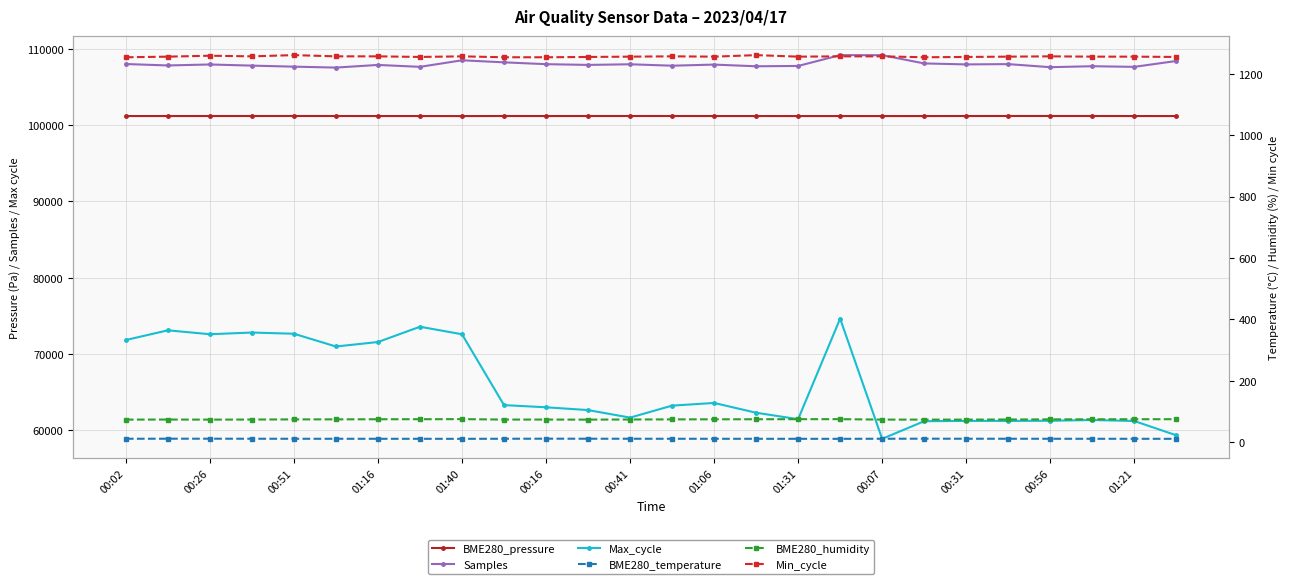

How many categories are shown in the chart?

26